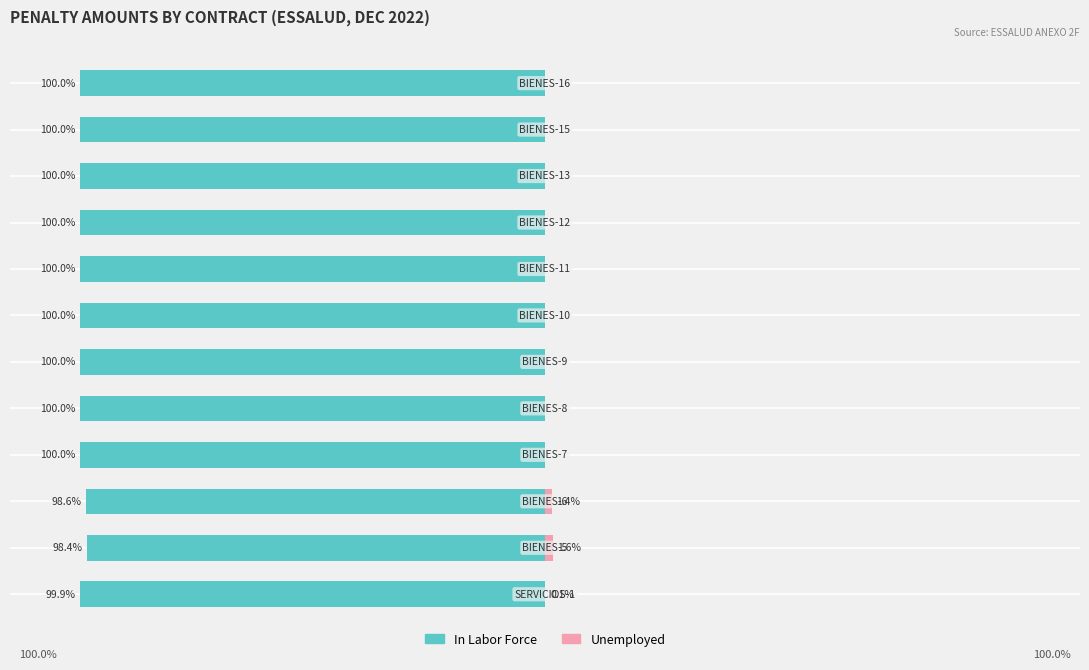

Which has a higher value, 6 or 11?

6